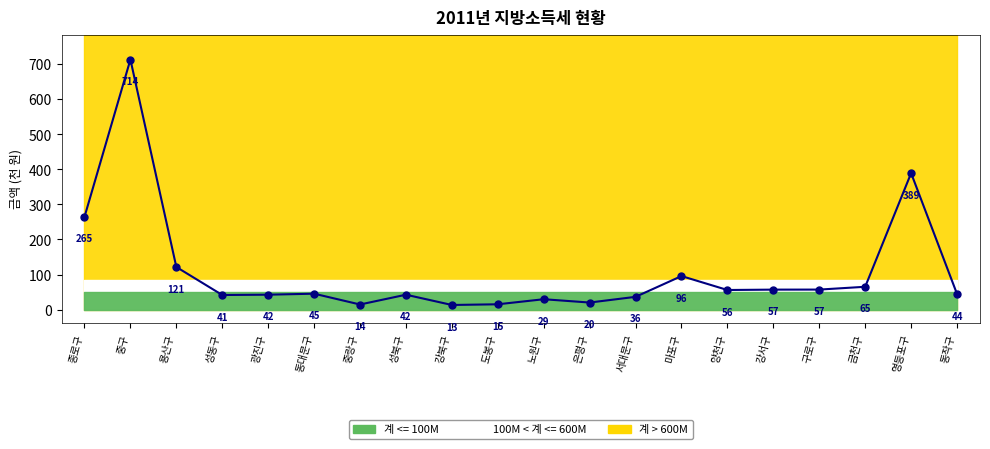

What is the sum of all values?

2163.3